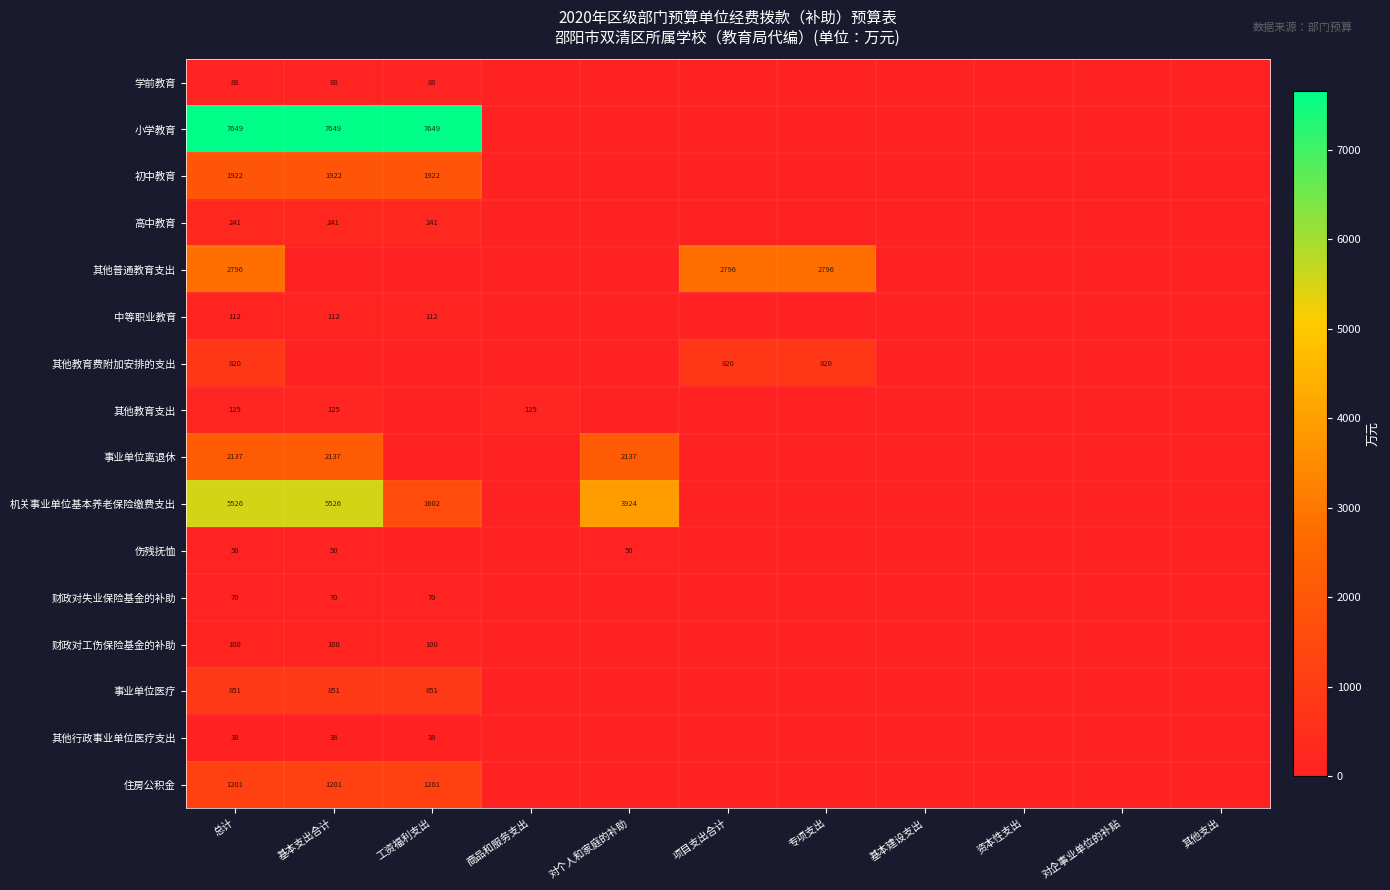

True or false: 机关事业单位基本养老保险缴费支出 has a value of 5388 at 对个人和家庭的补助.

False